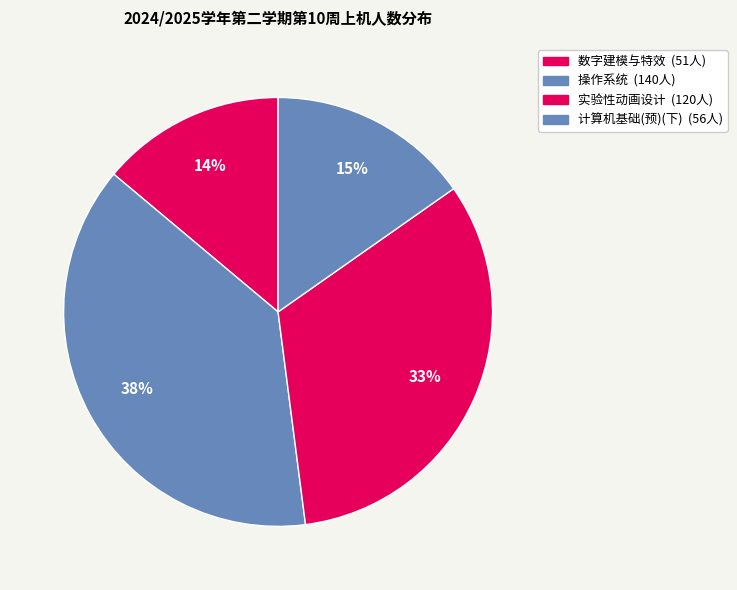

Does any single category account for the majority?

No